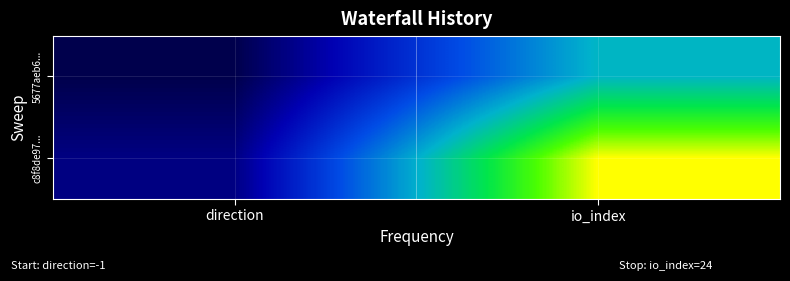

What is the maximum value shown in the chart?

24